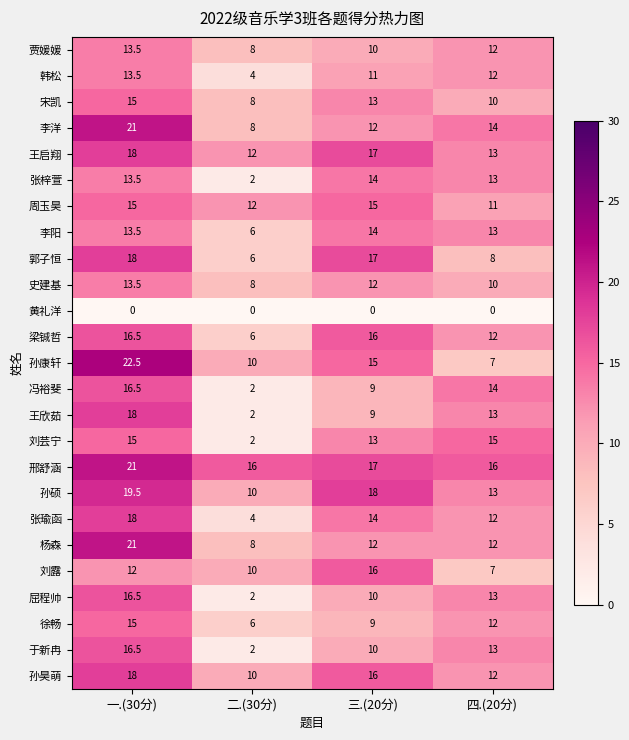

What is the difference between the 于新冉 values at 二.(30分) and 三.(20分)?

8.0